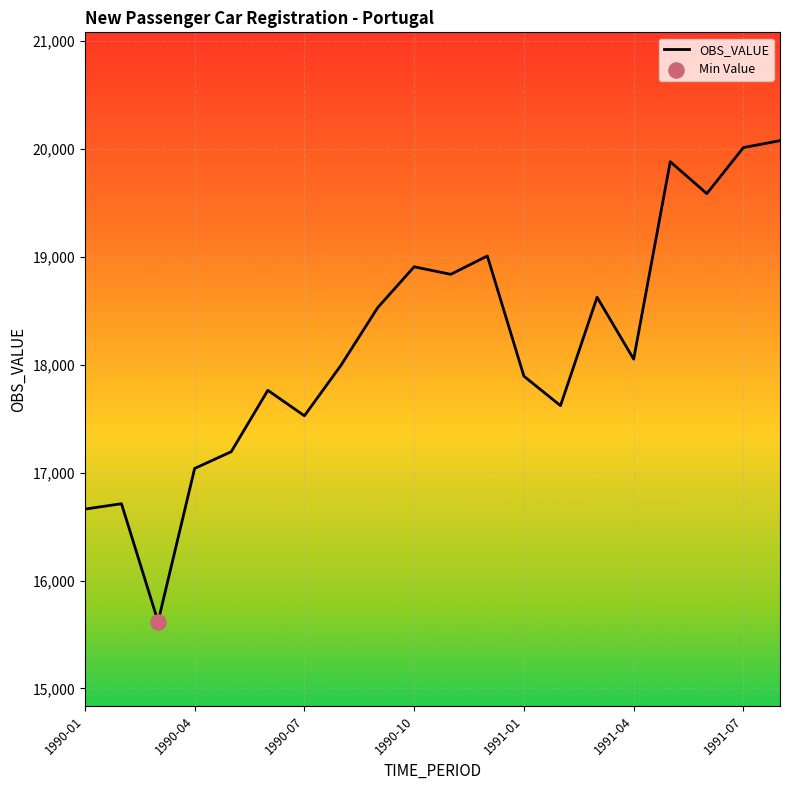

What is the minimum value shown in the chart?

15619